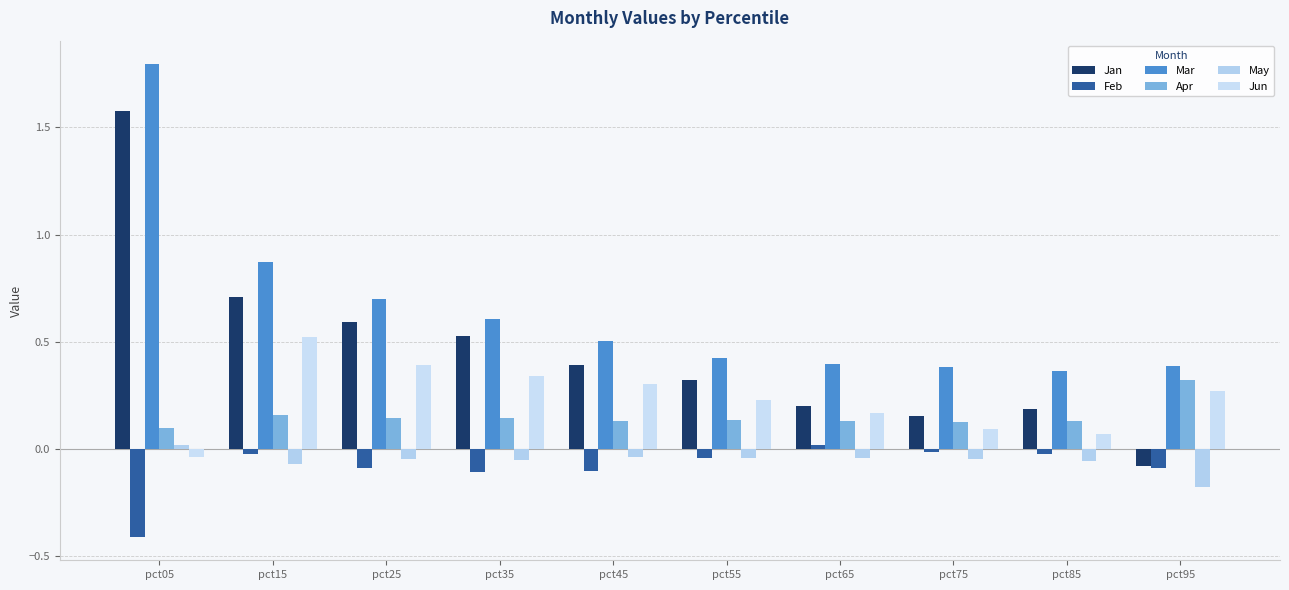

At which category is the sum across all series the highest?

pct05